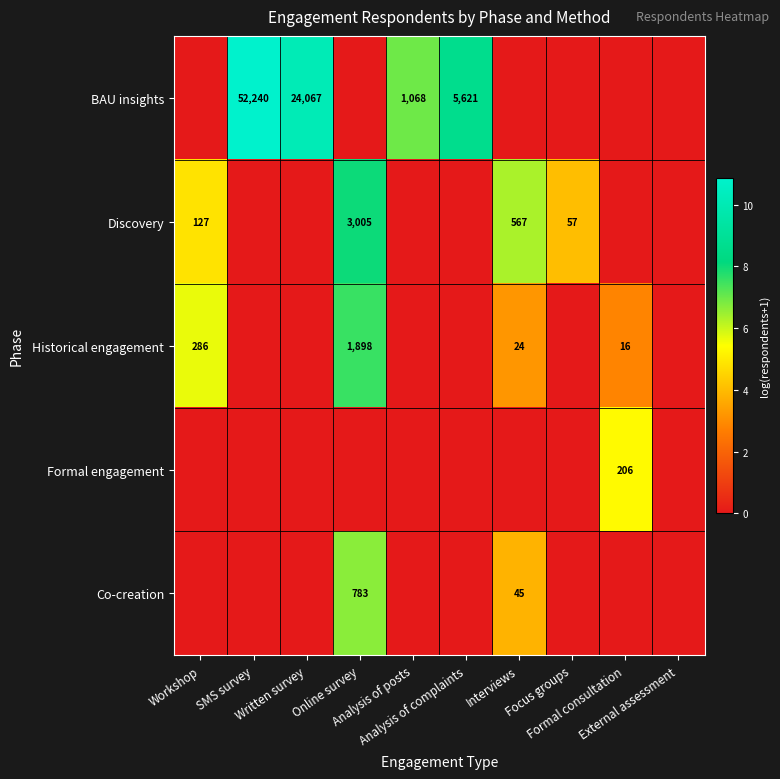

Is it true that Formal engagement equals 5.3 at Formal consultation?

True